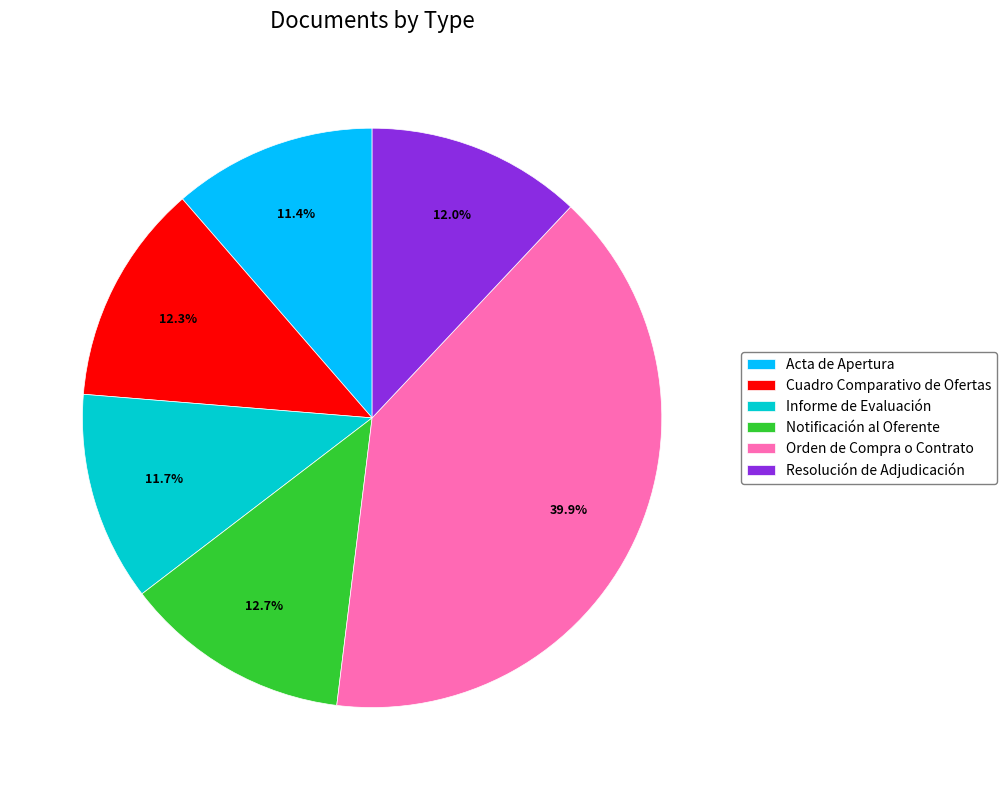

What percentage is the Resolución de Adjudicación slice, to the nearest percent?

12%